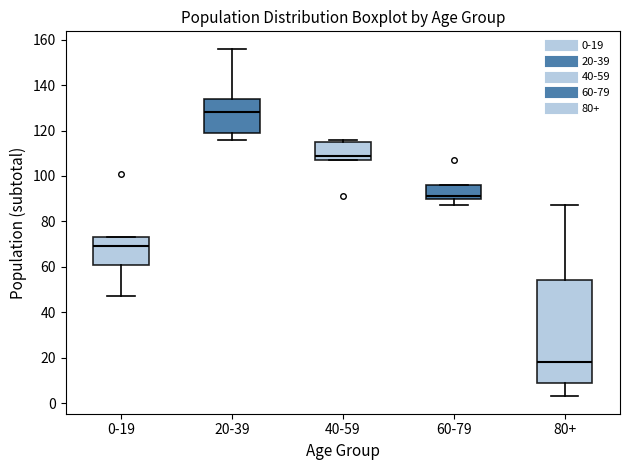

Where does the upper whisker of the box for 20-39 end on the y-axis? The values are not printed on the chart, so give them approximately, as read against the axis.

156